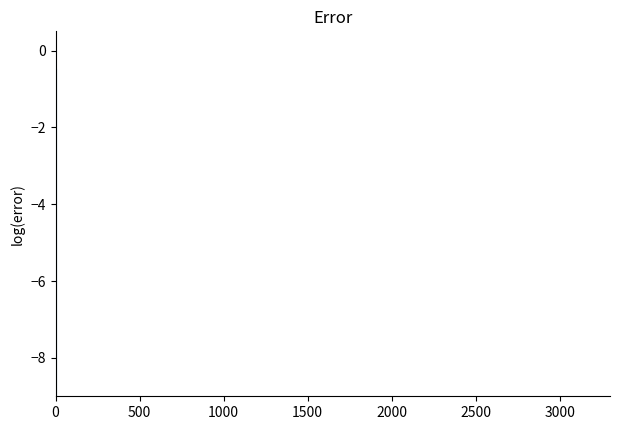

True or false: there are more than 2 points higher than both neighbors.

False